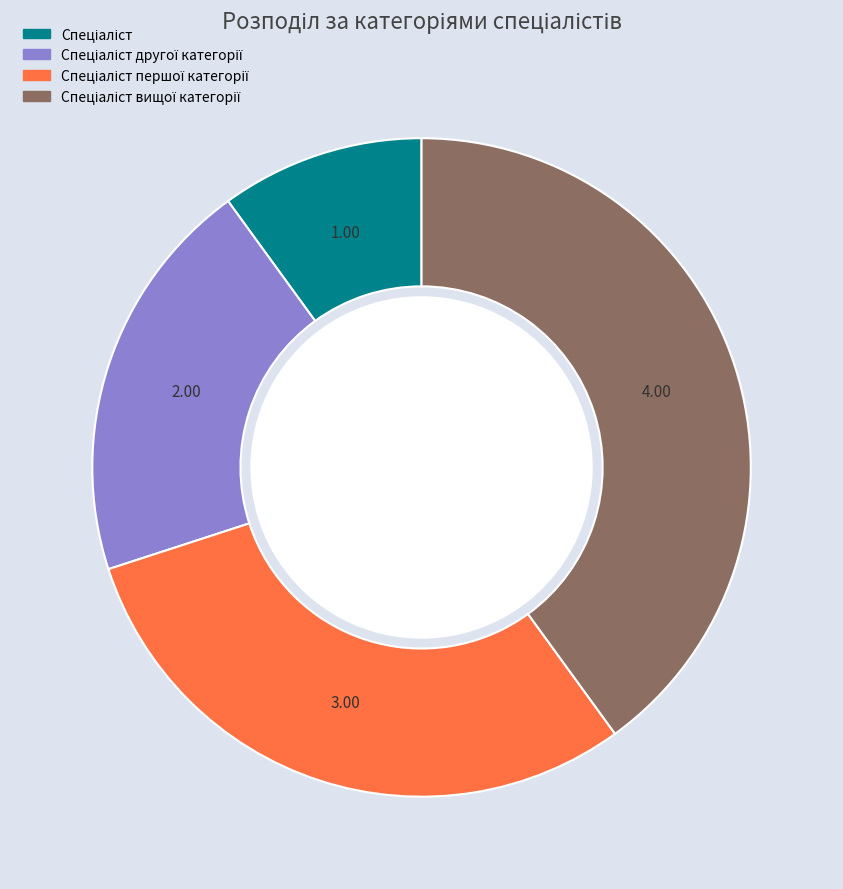

Is there a majority slice in this chart?

No